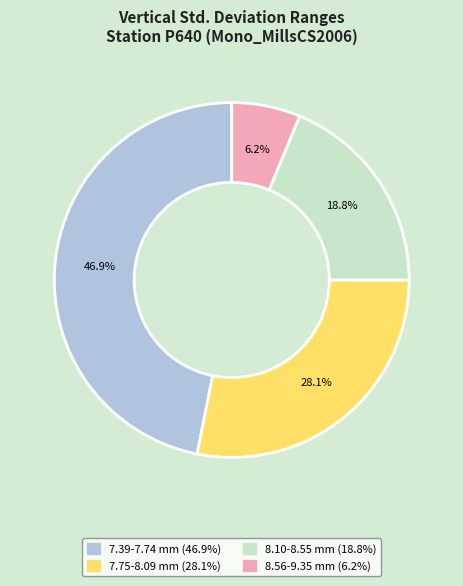

Is there a majority slice in this chart?

No